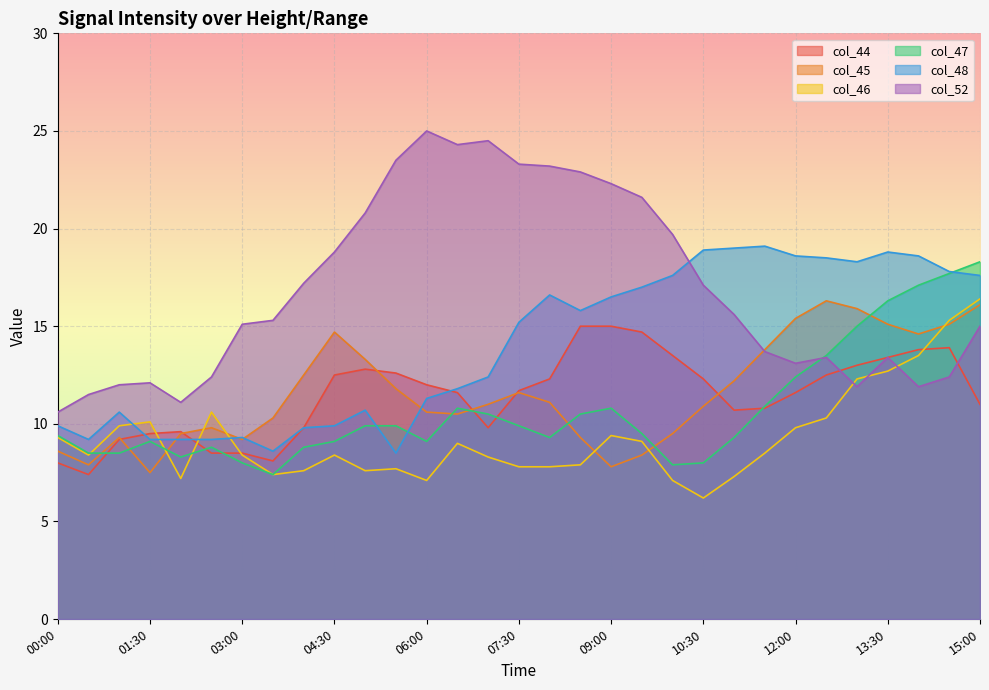

What is the label of the 20th point from the right?

05:30